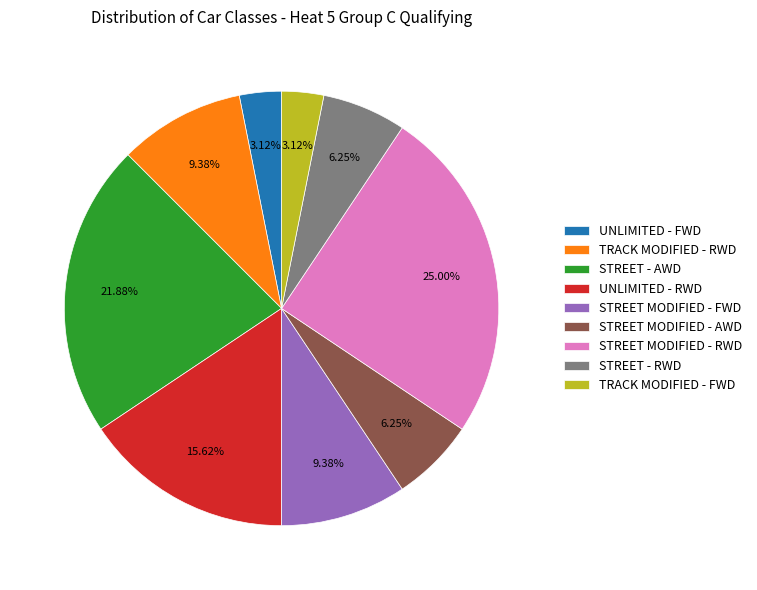

Between STREET MODIFIED - AWD and STREET MODIFIED - FWD, which is larger?

STREET MODIFIED - FWD